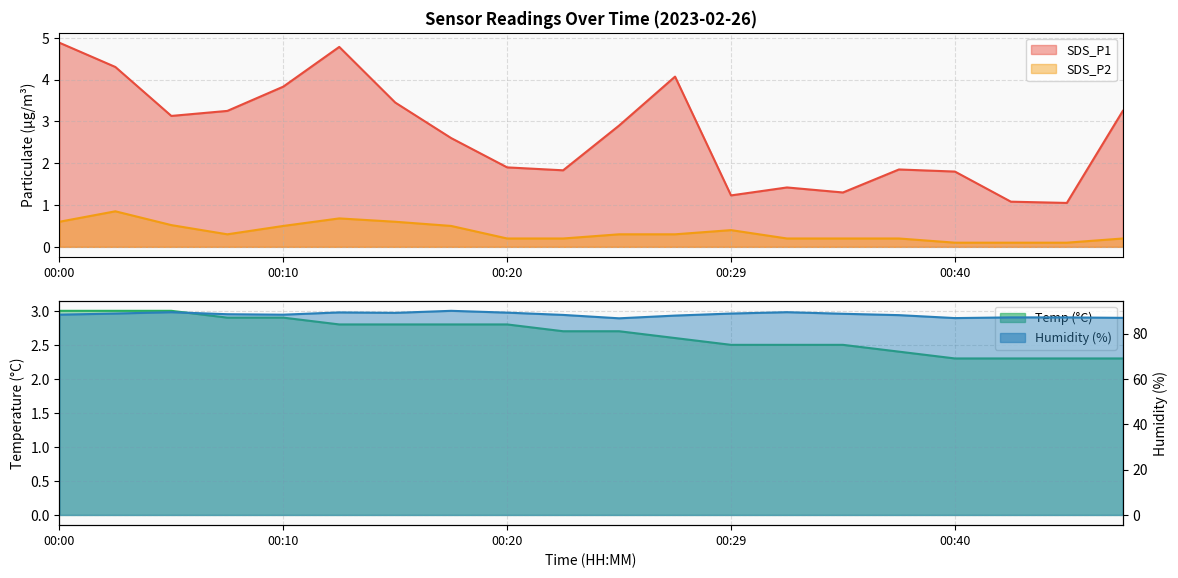

The Humidity series shows 88.8 at 00:29. True or false?

True